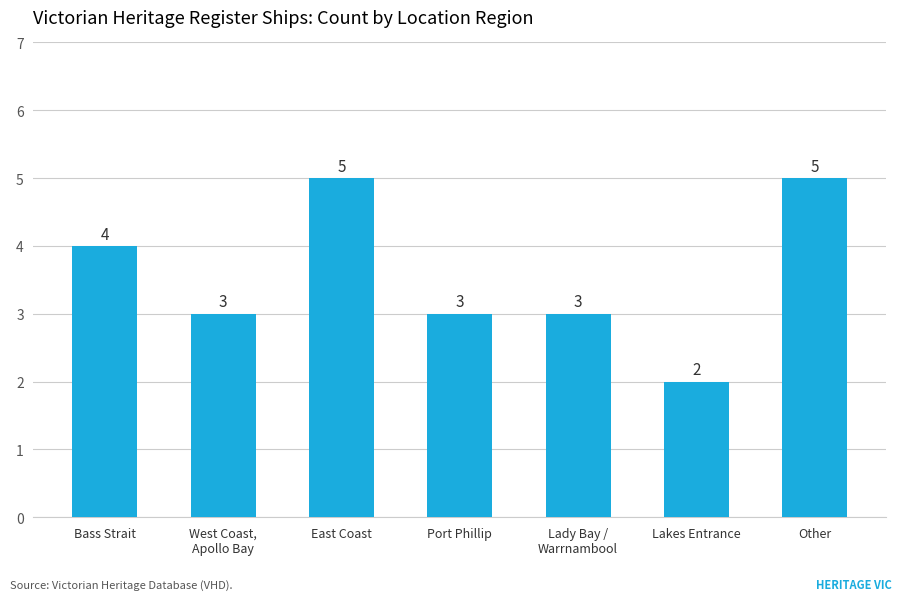

What is the average value?

4